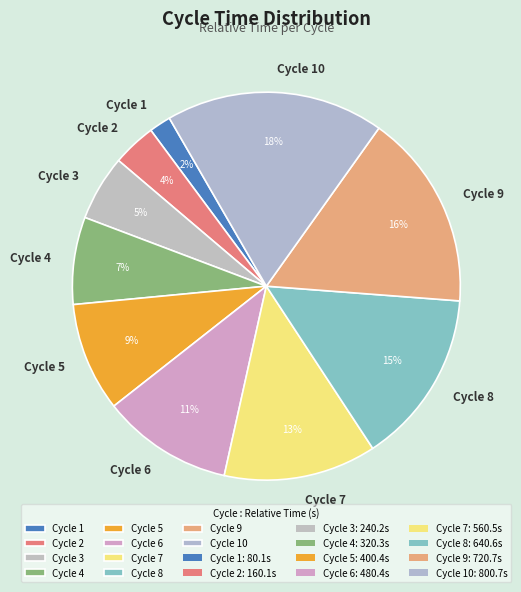

What is the ratio of the value at Cycle 4 to the value at Cycle 10?

0.4